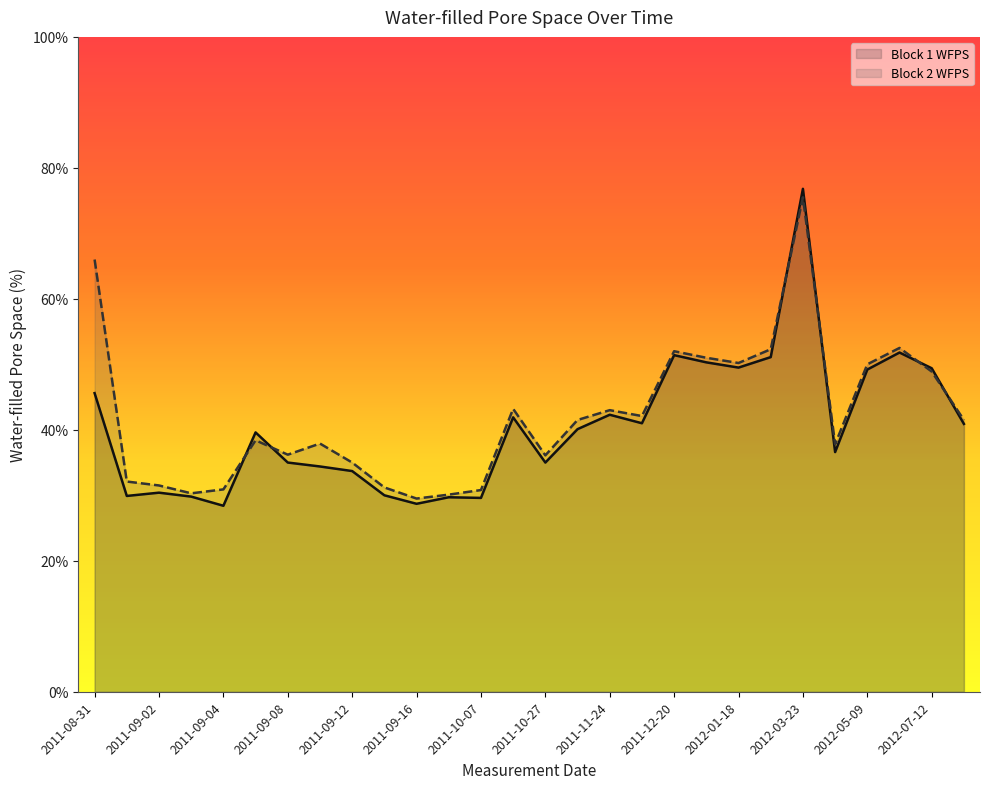

Reading right to left, list all the values displayed in this chart.

Block 1 WFPS: 40.9	49.4	51.8	49.2	36.6	76.8	51.1	49.5	50.3	51.4	41.0	42.3	40.1	35.0	41.9	29.6	29.7	28.7	30.0	33.7	34.4	35.0	39.6	28.4	29.8	30.4	29.9	45.6
Block 2 WFPS: 41.5	48.9	52.5	50.0	37.8	75.5	52.3	50.2	51.0	52.0	42.1	43.0	41.5	36.1	43.2	30.8	30.1	29.5	31.2	35.0	37.9	36.2	38.4	30.9	30.3	31.5	32.1	66.0